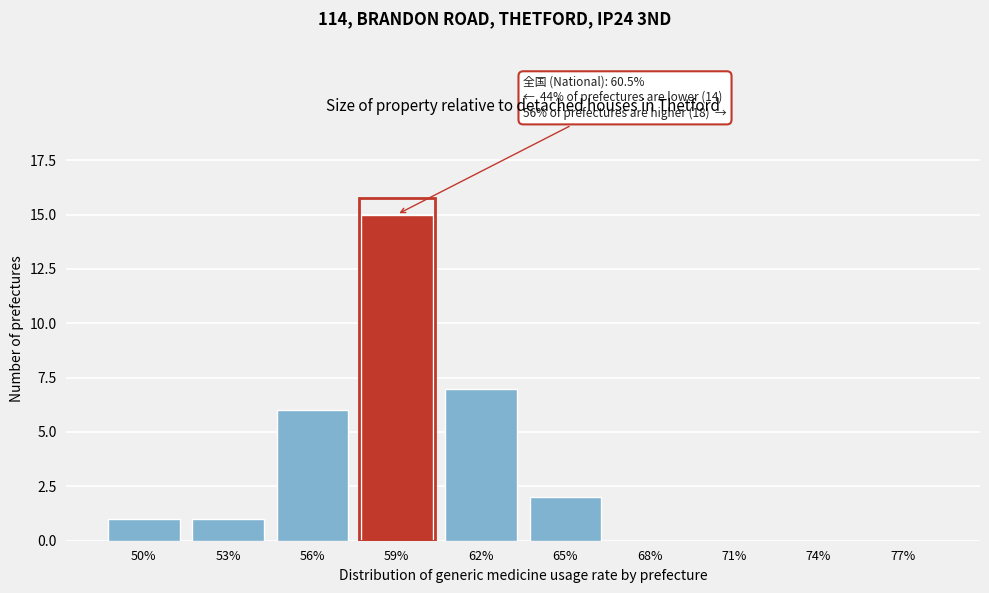

Reading left to right, extract all data points from this chart.

50%=1	53%=1	56%=6	59%=15	62%=7	65%=2	68%=0	71%=0	74%=0	77%=0